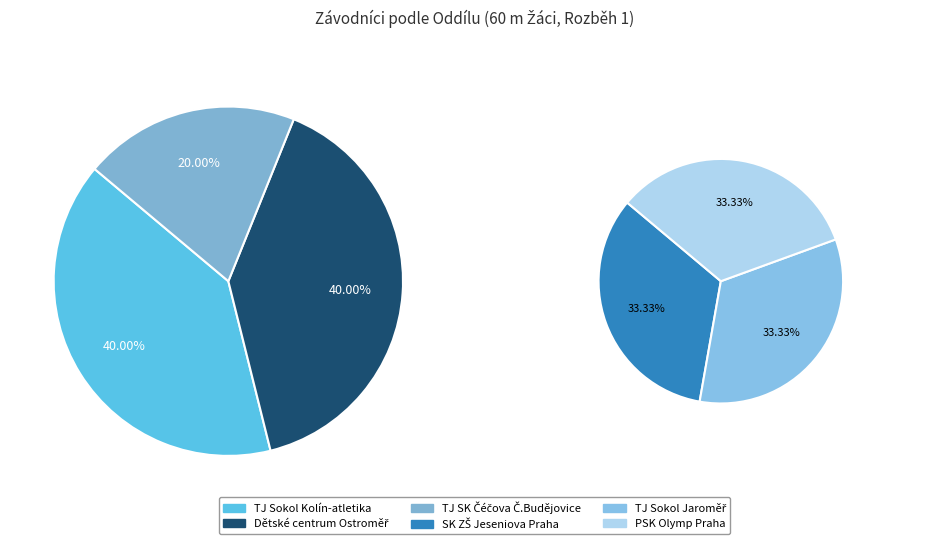

How many segments does this pie chart have?

6